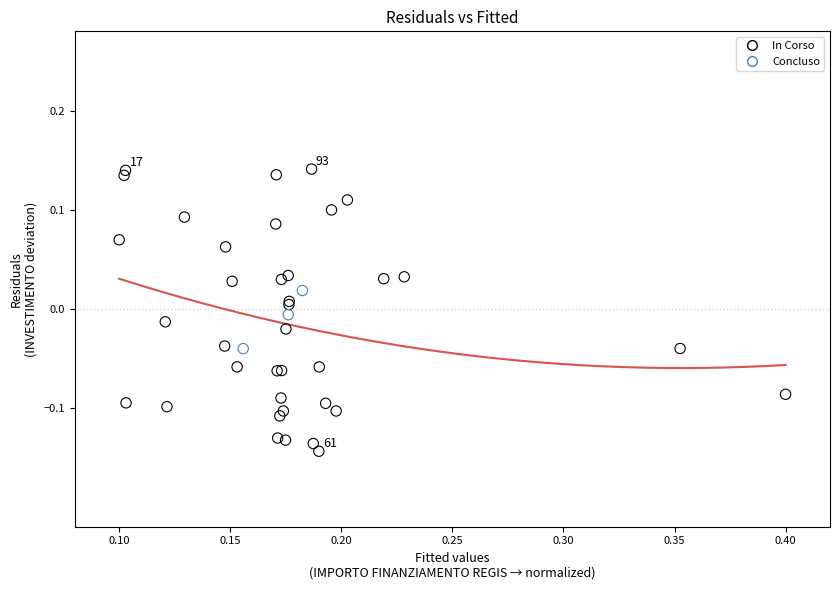

Which series contains the lowest Y value?

In Corso